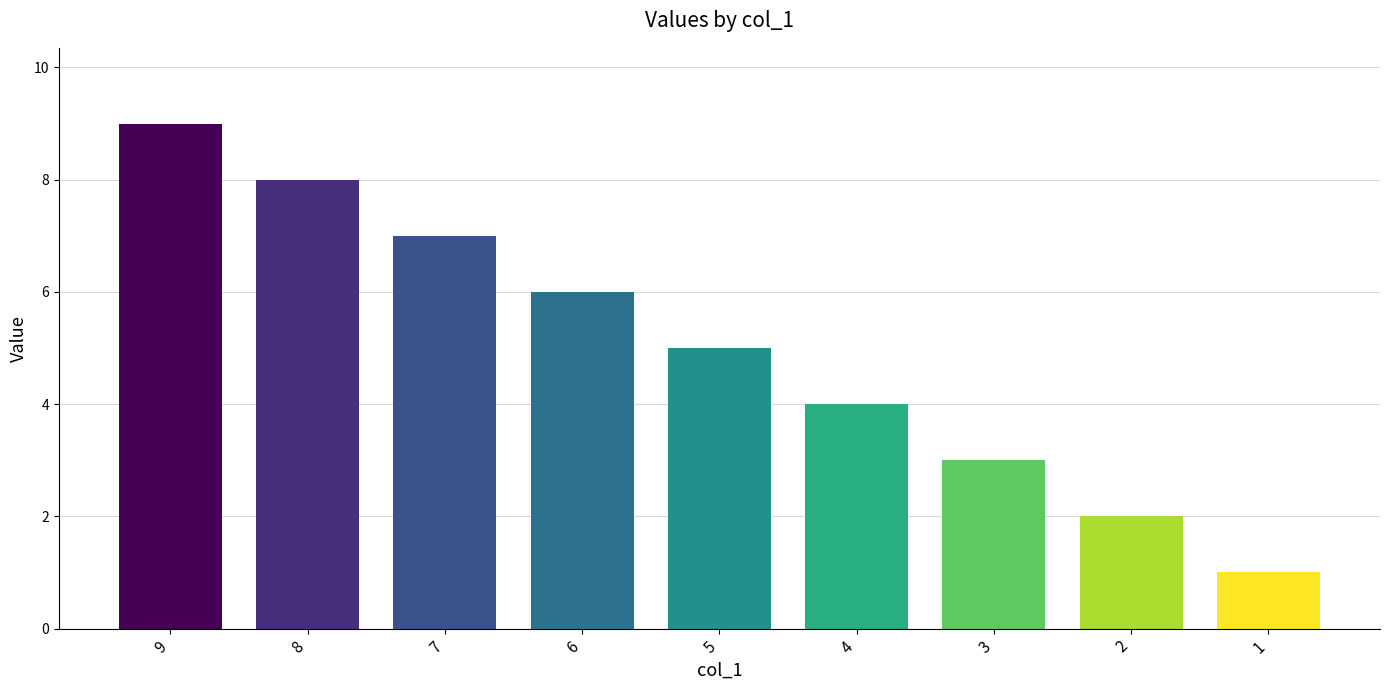

What is the sum of the values at 5 and 6?

11